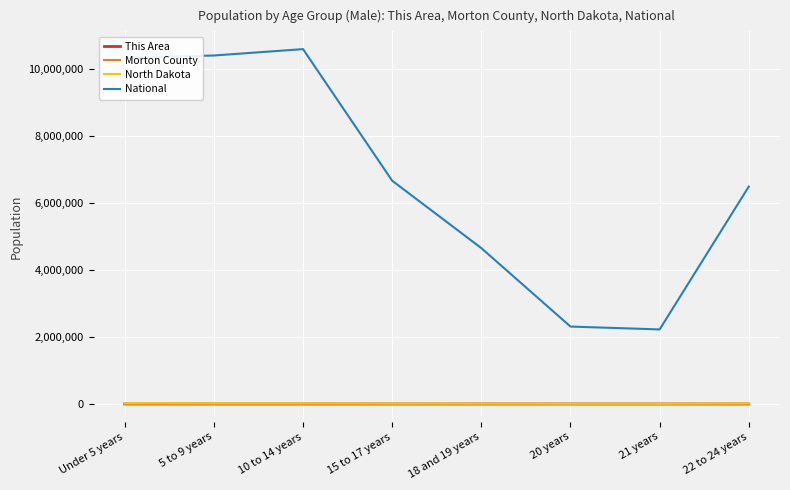

Which series has the largest range (max minus min)?

National